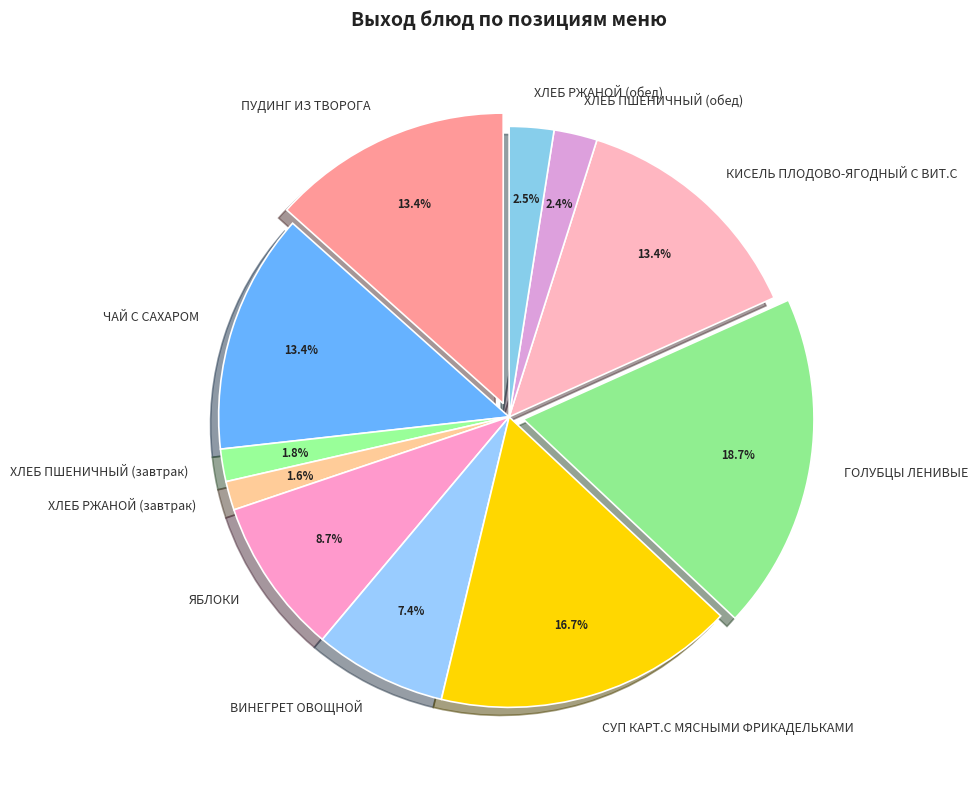

Which category has the smallest portion of the pie?

ХЛЕБ РЖАНОЙ (завтрак)